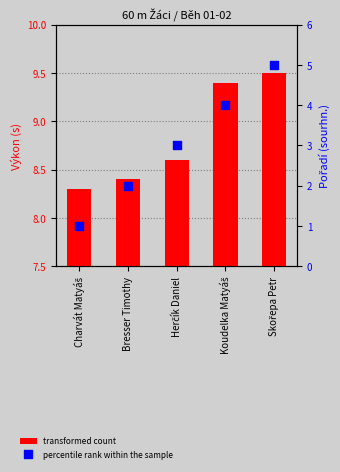

Which series has the largest total across all categories?

transformed count